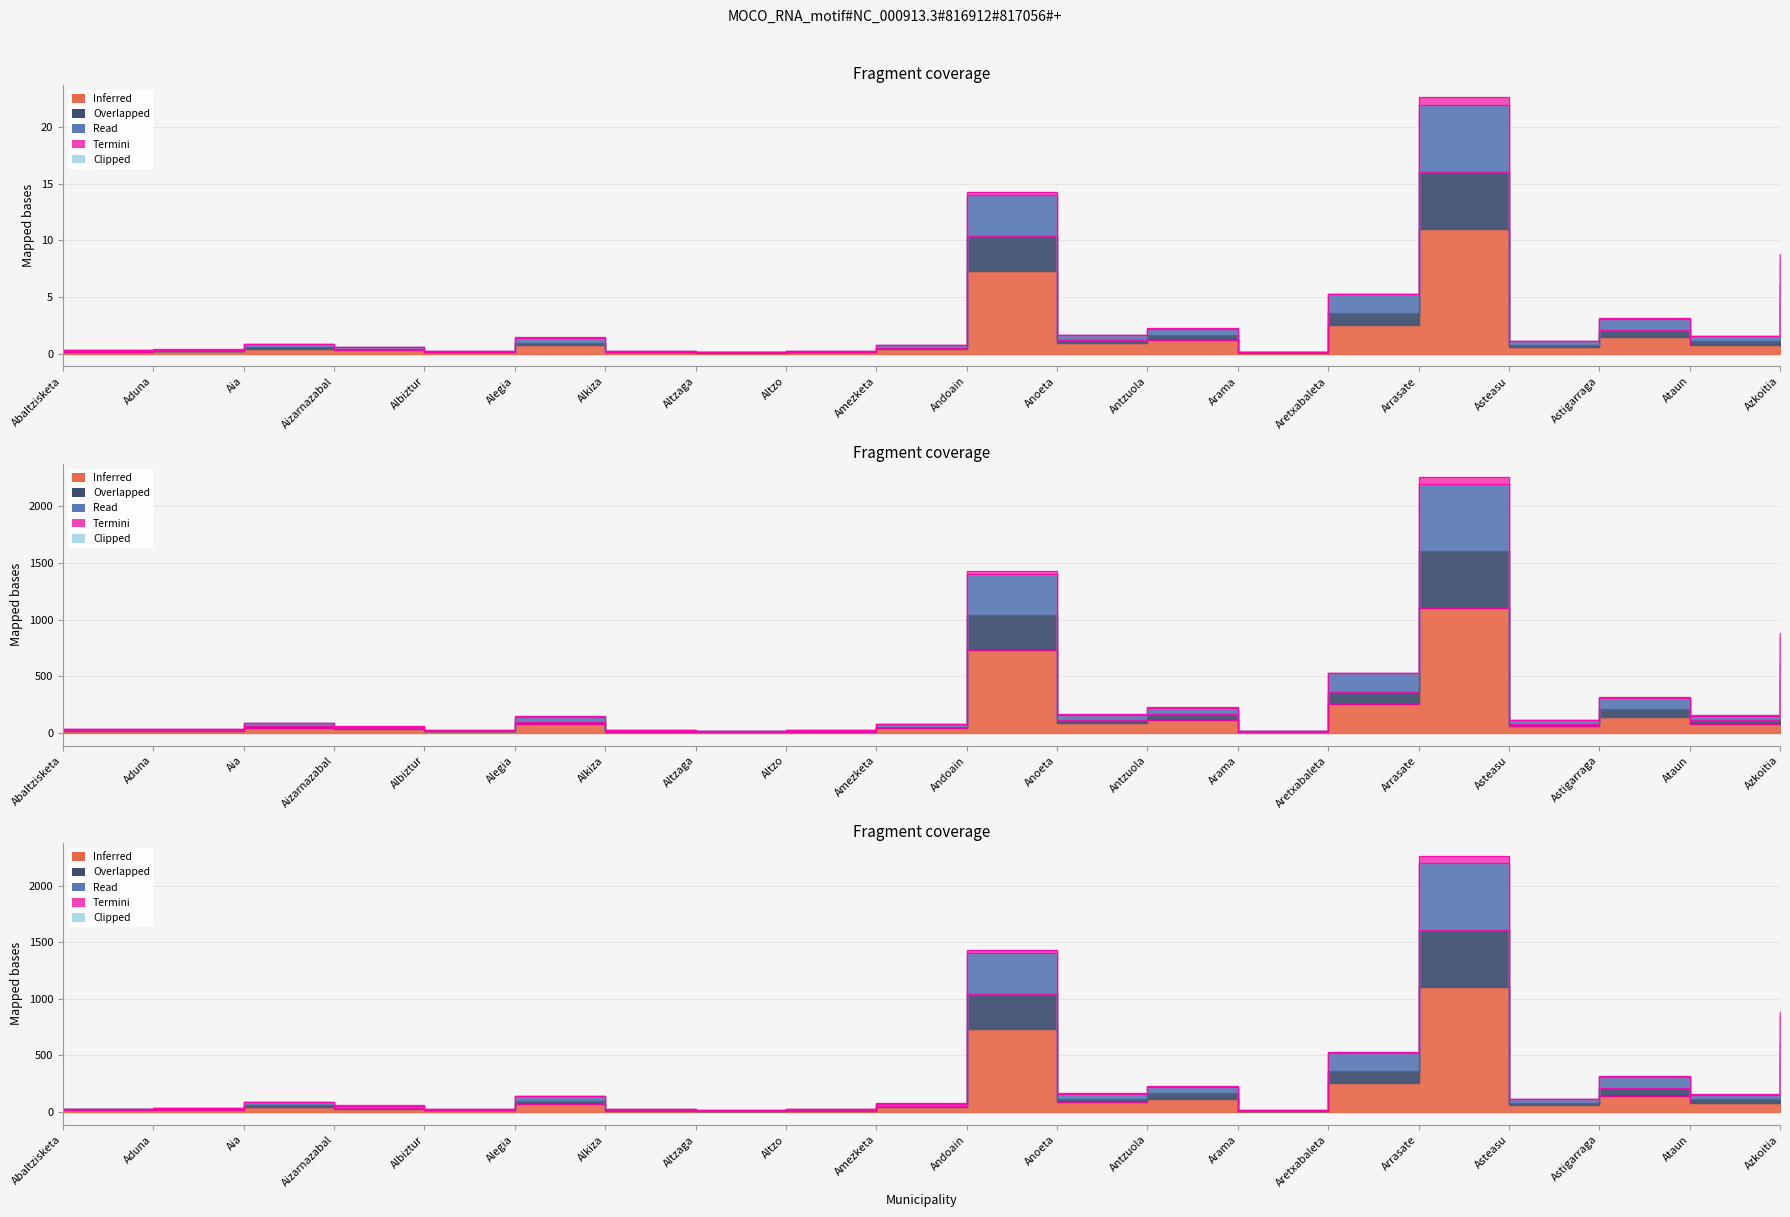

Reading right to left, what are all the values shown in this chart?

D020201B09: 4.7	0.8	1.4	0.6	11.0	2.6	0.1	1.2	0.9	7.3	0.4	0.1	0.1	0.1	0.7	0.1	0.3	0.4	0.2	0.2
D020201B11: 6.2	1.1	2.1	0.8	16.1	3.6	0.1	1.6	1.2	10.4	0.5	0.2	0.1	0.2	1.0	0.2	0.4	0.6	0.2	0.2
D020201B14: 8.6	1.5	3.1	1.1	22.0	5.2	0.1	2.2	1.6	14.0	0.7	0.2	0.1	0.2	1.4	0.2	0.6	0.9	0.3	0.3